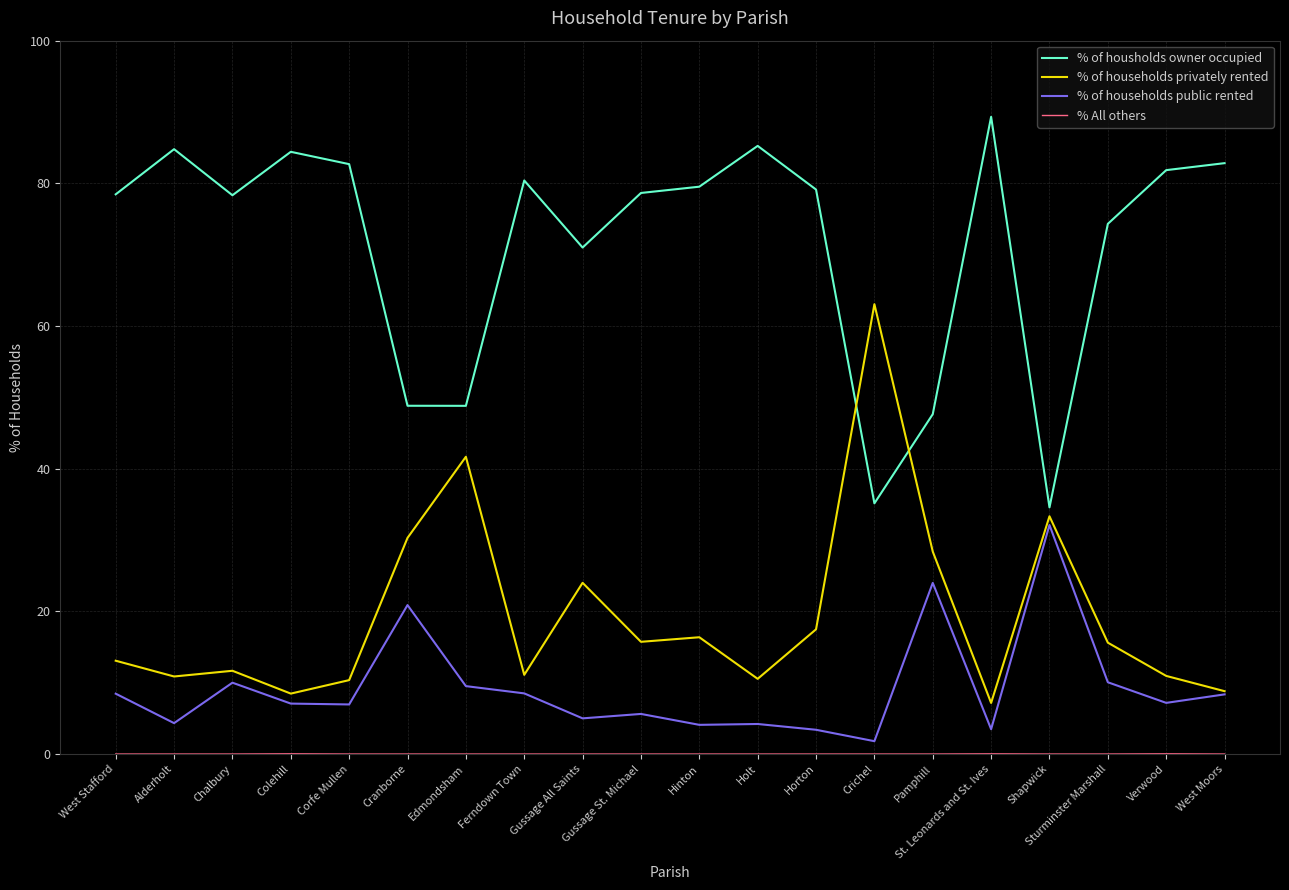

Read the % of housholds owner occupied value at West Moors.

82.8